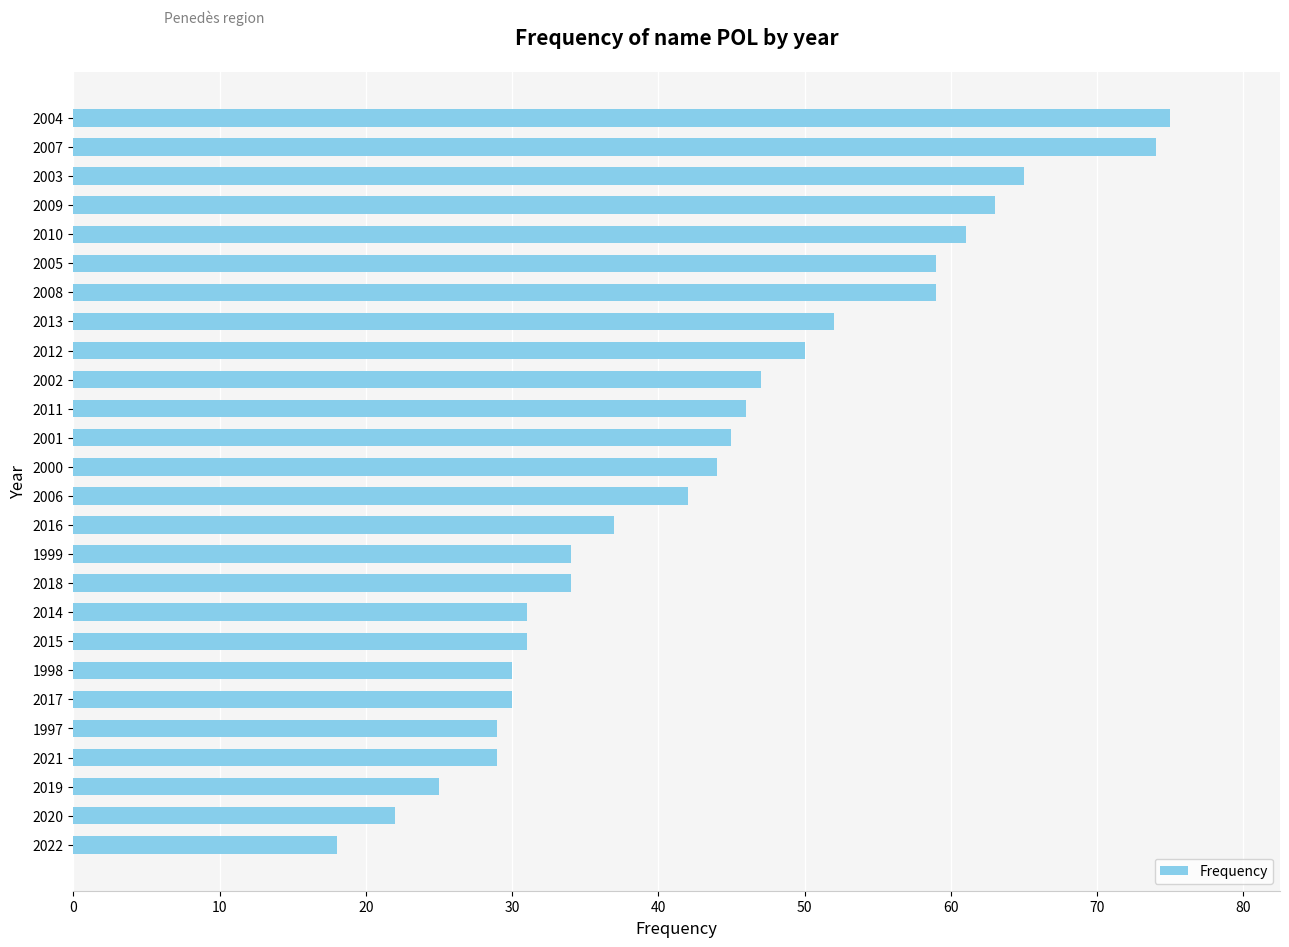

True or false: the data shows 63 at 2009.

True